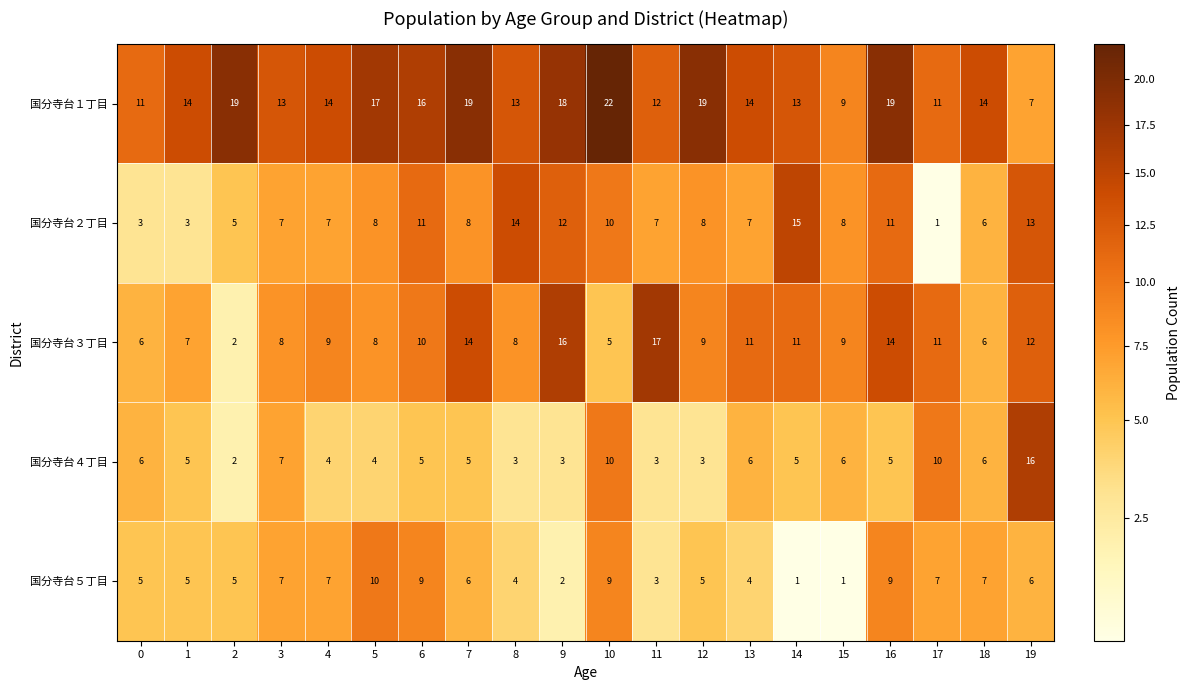

Which series changed the most between 2 and 15?

国分寺台１丁目